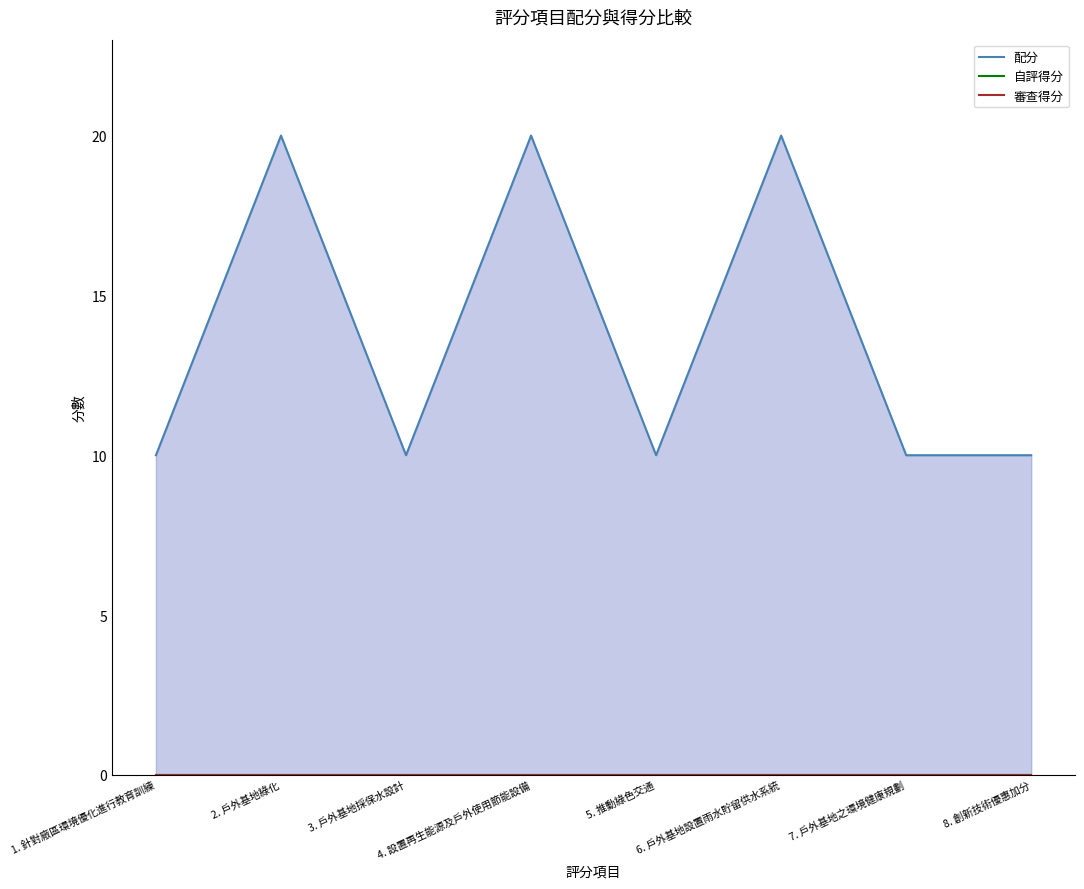

Which series has the largest total across all categories?

配分